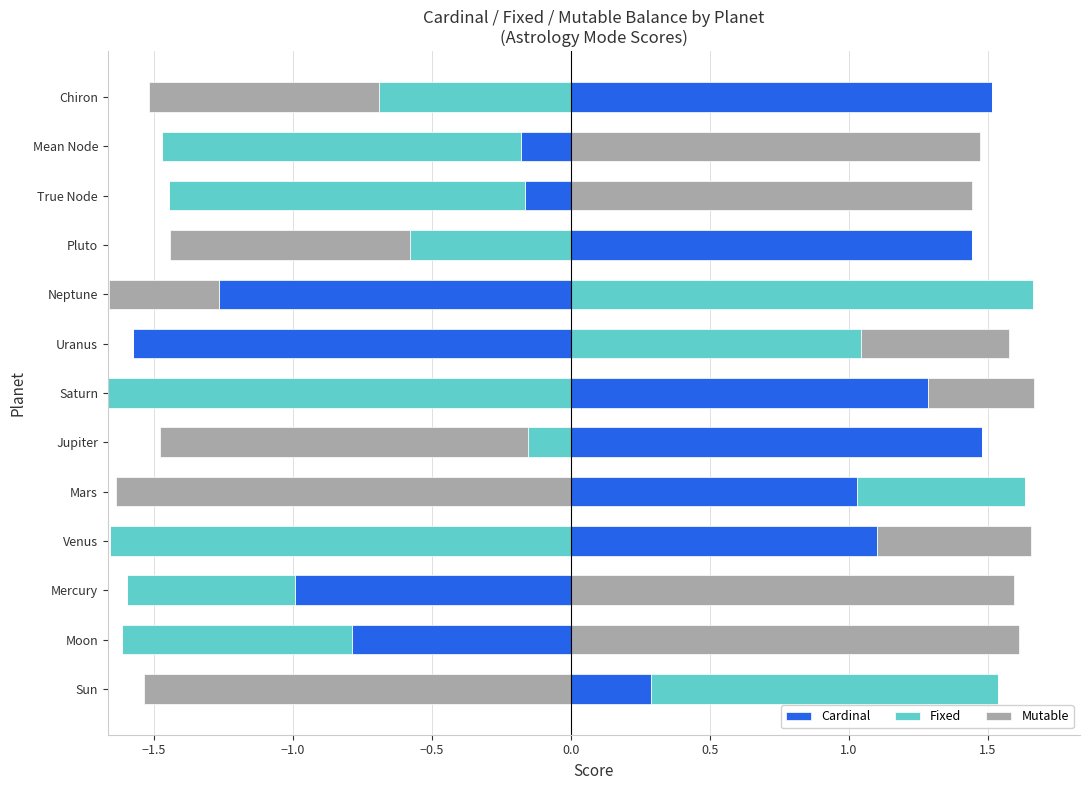

Which series has the largest range (max minus min)?

Fixed